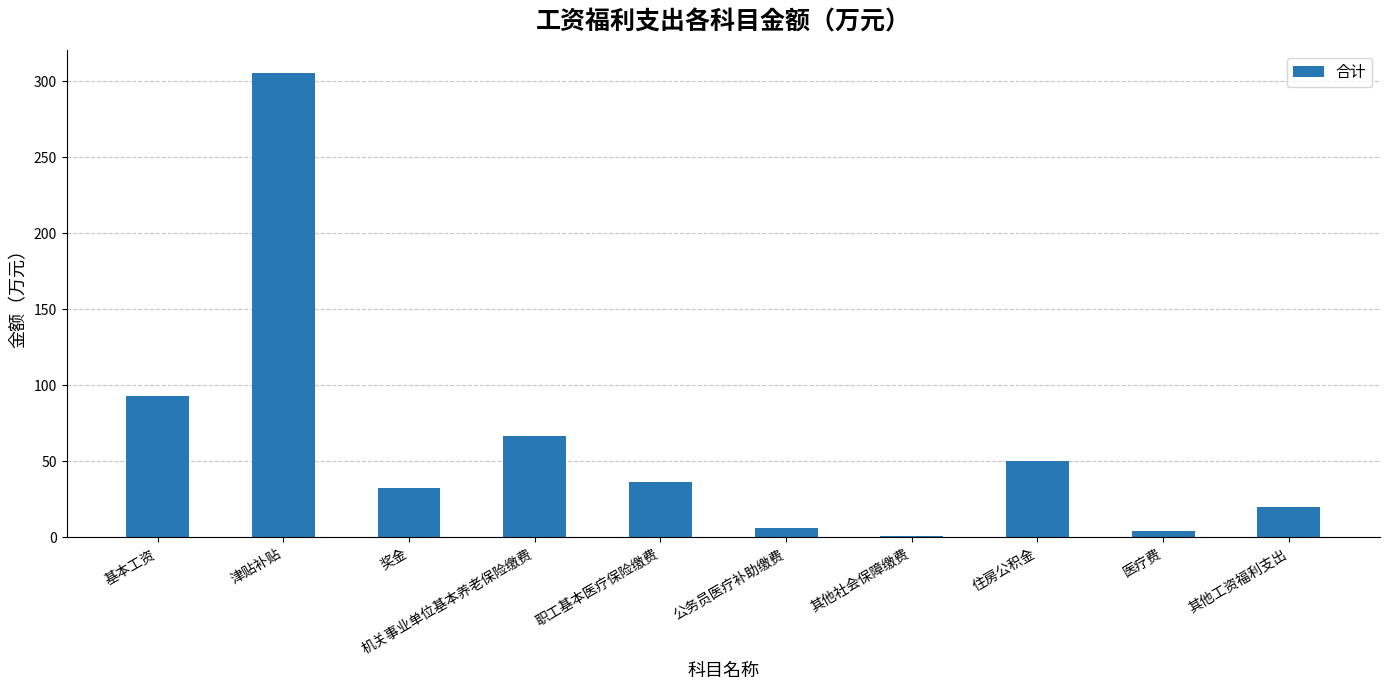

Which category has the highest value across all series?

津贴补贴